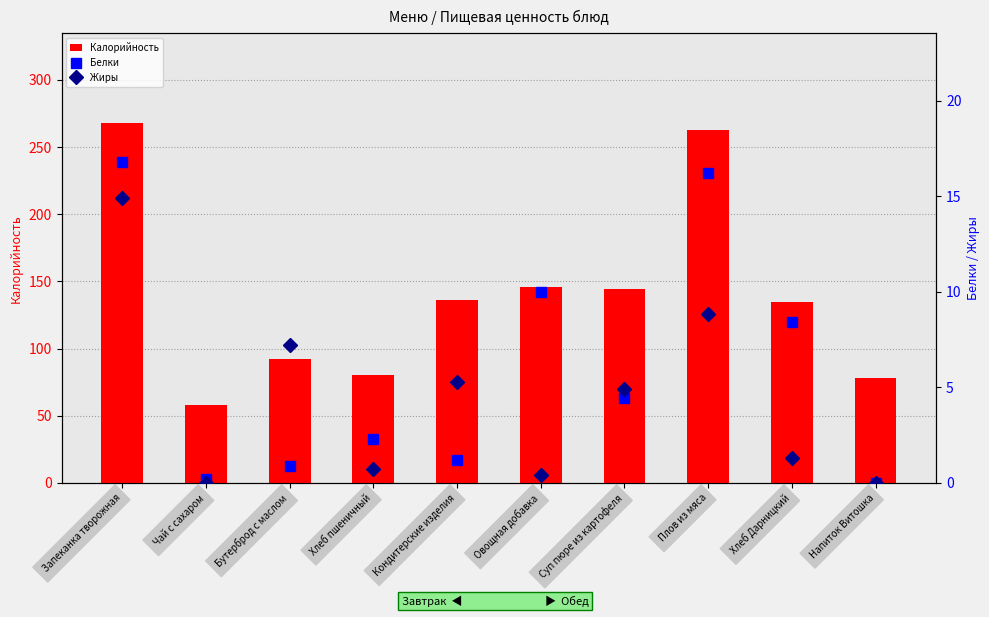

Where is Калорийность nearest to the value 162?

Овощная добавка